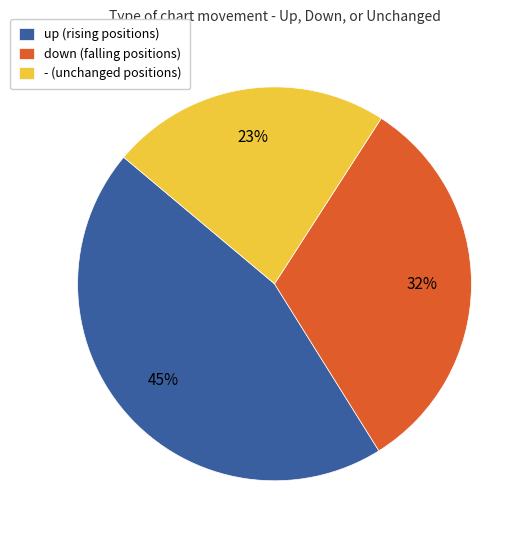

Approximately how many times larger is the value at - (unchanged positions) compared to up (rising positions)?

0.5